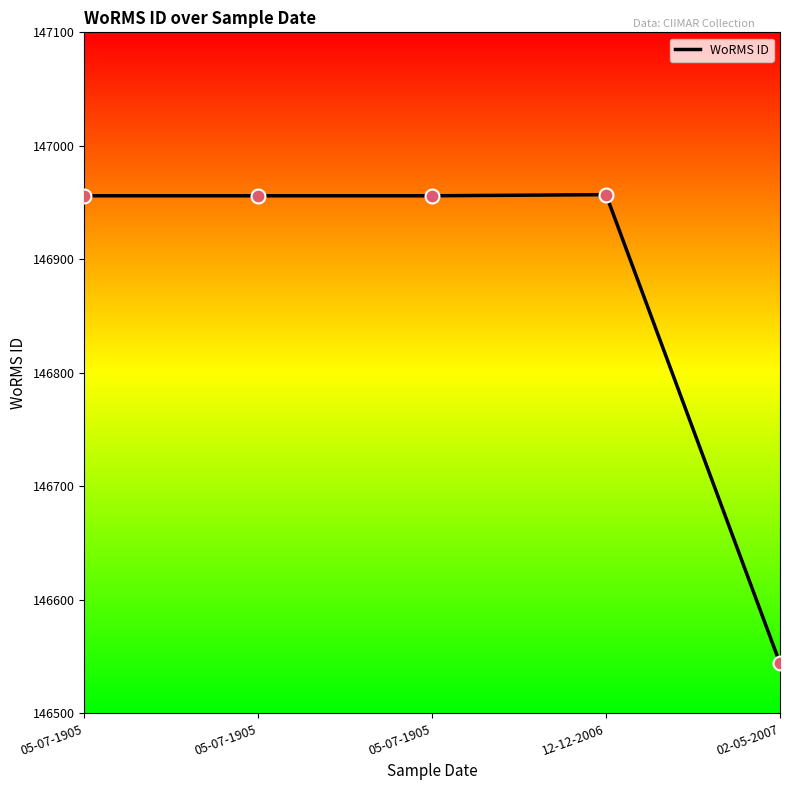

What is the ratio of the value at 12-12-2006 to the value at 05-07-1905?

1.0